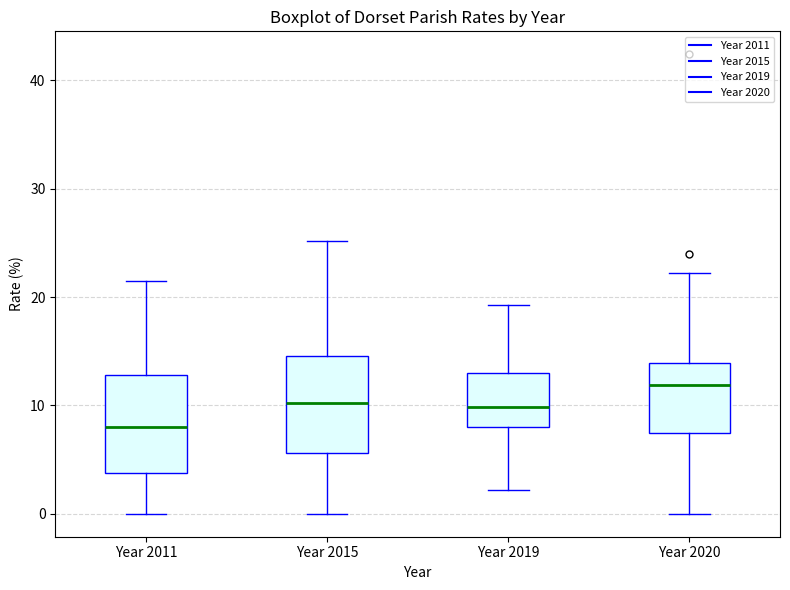

Reading left to right, transcribe this box plot: for each box, give where its median line is, the range the box spans, and where its two whiskers end, as read against the y-axis. The values are not printed on the chart, so give them approximately, as read against the axis.

Year 2011: median 8, box 4 to 13, whiskers 0 to 22
Year 2015: median 10, box 6 to 15, whiskers 0 to 25
Year 2019: median 10, box 8 to 13, whiskers 2 to 19
Year 2020: median 12, box 7 to 14, whiskers 0 to 22